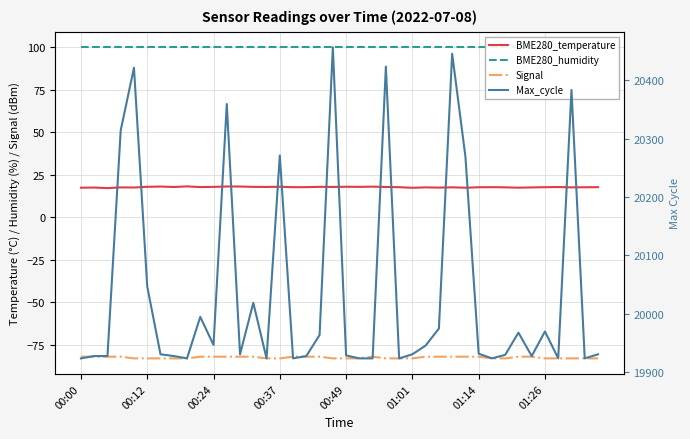

How many data points does each series have?

40